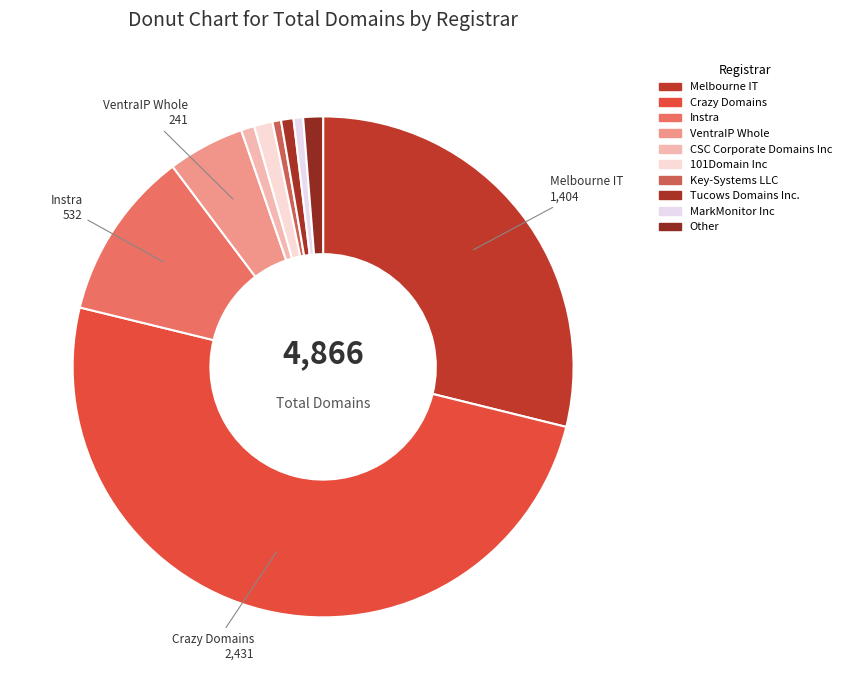

True or false: 101Domain Inc accounts for 11% of the total.

False